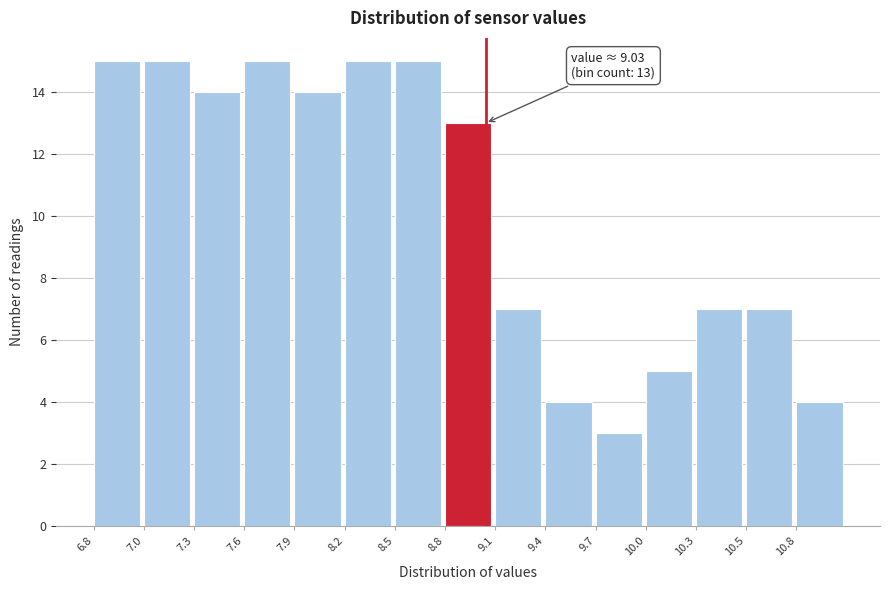

Reading left to right, extract all data points from this chart.

15	15	14	15	14	15	15	13	7	4	3	5	7	7	4